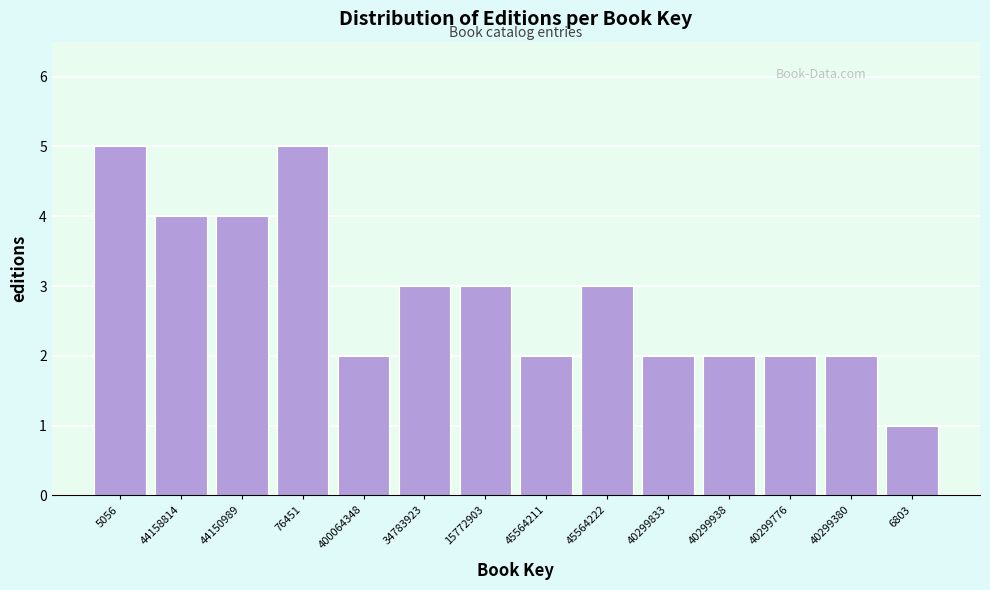

Reading left to right, list all the values displayed in this chart.

5	4	4	5	2	3	3	2	3	2	2	2	2	1